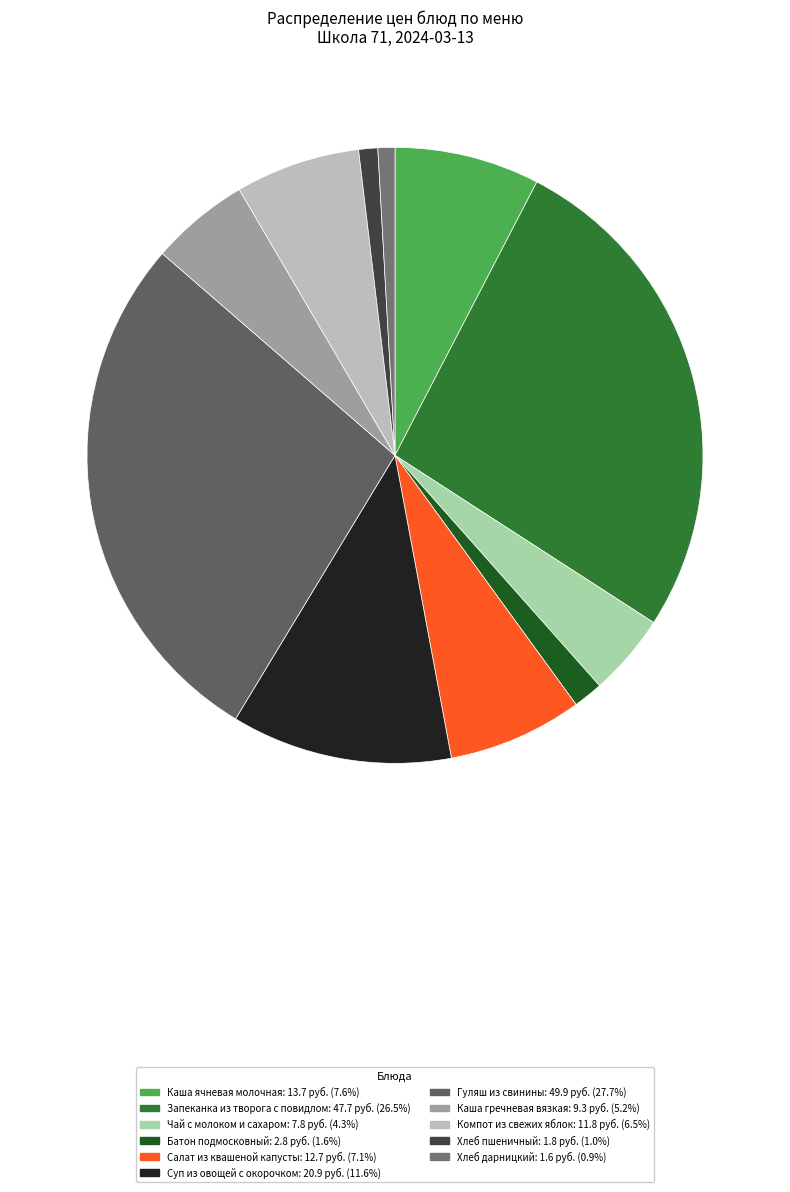

How many slices are in this pie chart?

11